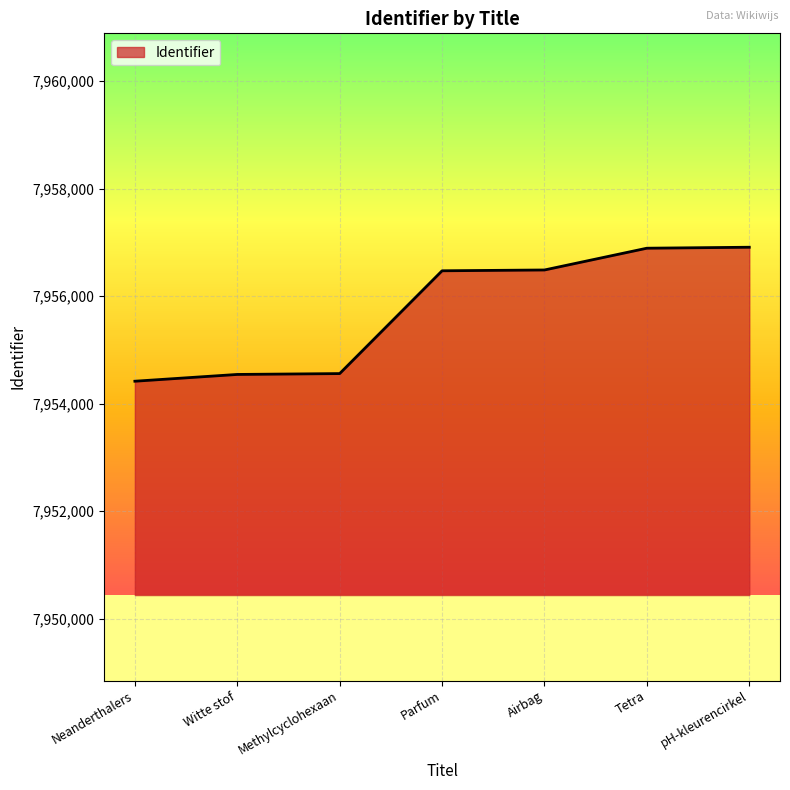

True or false: the data shows 7954561 at Methylcyclohexaan.

True